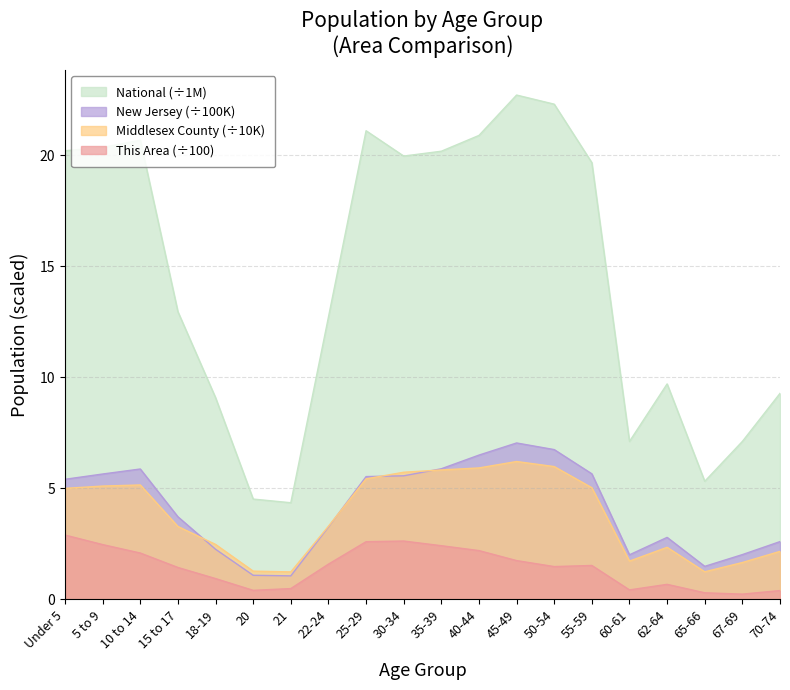

How many lines are shown in the chart?

4